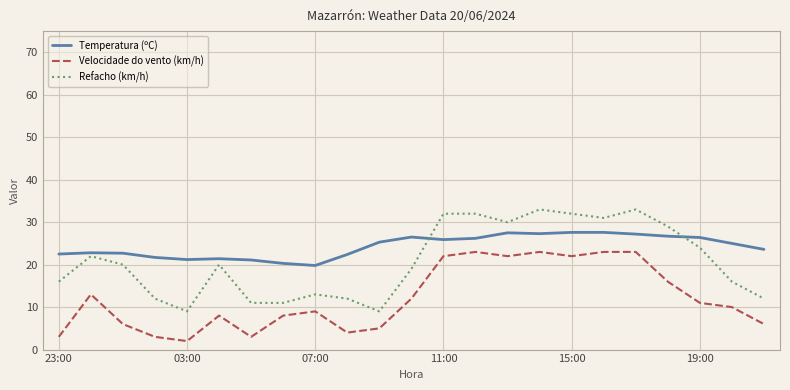

Which series has the largest range (max minus min)?

Refacho (km/h)